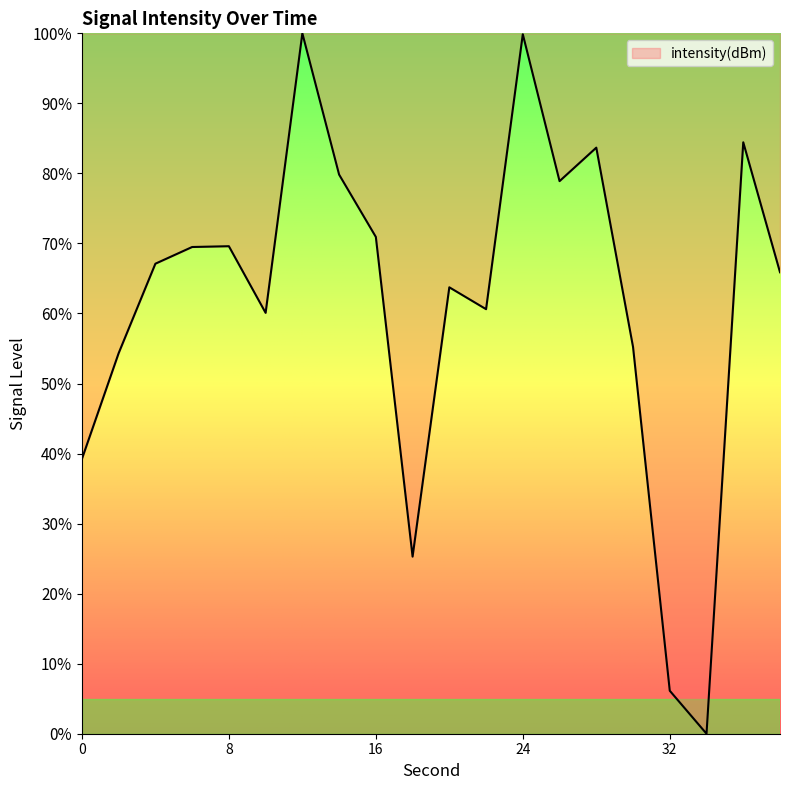

How many lines are shown in the chart?

1